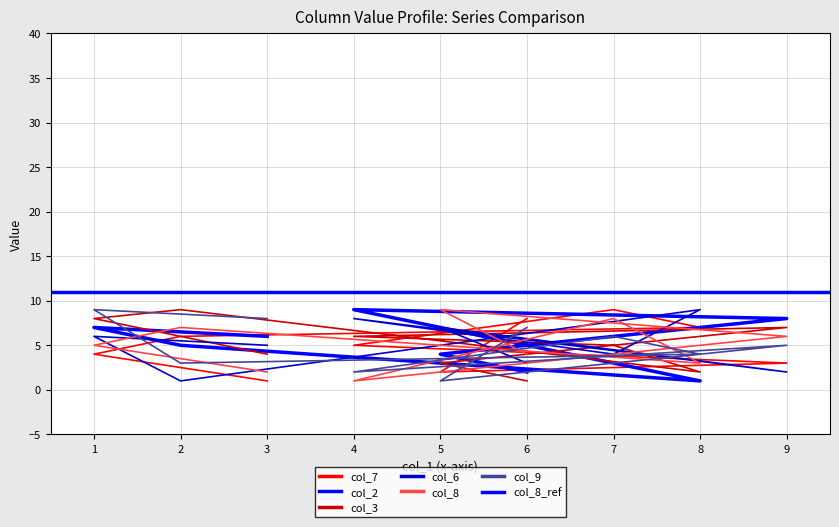

Reading right to left, extract all data points from this chart.

col_7: 1	4	6	7	9	5	3	2	8
col_2: 6	7	5	1	3	9	8	4	2
col_3: 4	8	9	2	5	6	7	3	1
col_6: 5	6	1	9	4	8	2	7	3
col_8: 2	5	7	3	8	1	6	9	4
col_9: 8	9	3	4	6	2	5	1	7